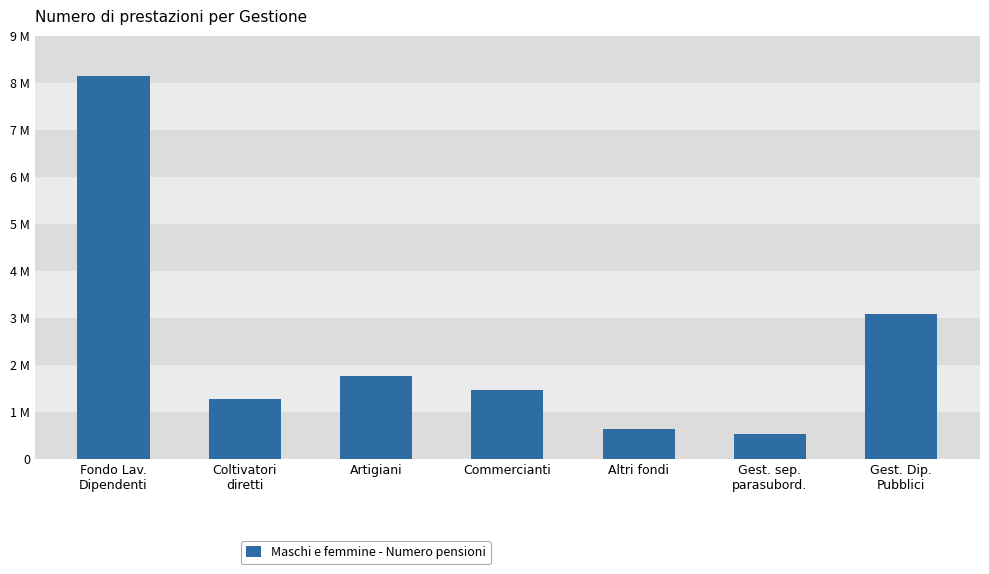

Reading right to left, list all the values displayed in this chart.

3082954	522777	626612	1454412	1755563	1271273	8135967